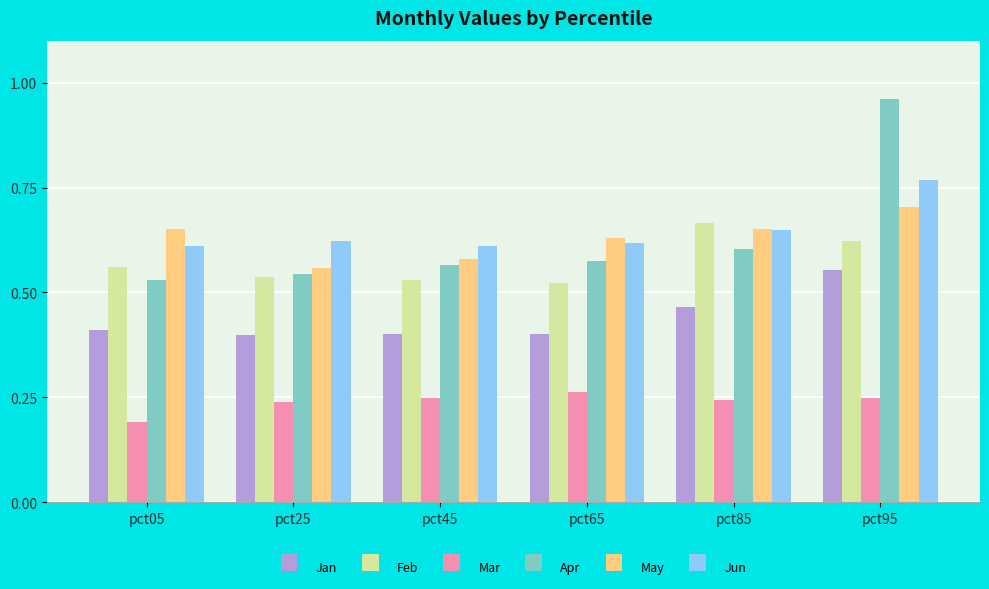

What is the total value across all series at pct65?

3.0